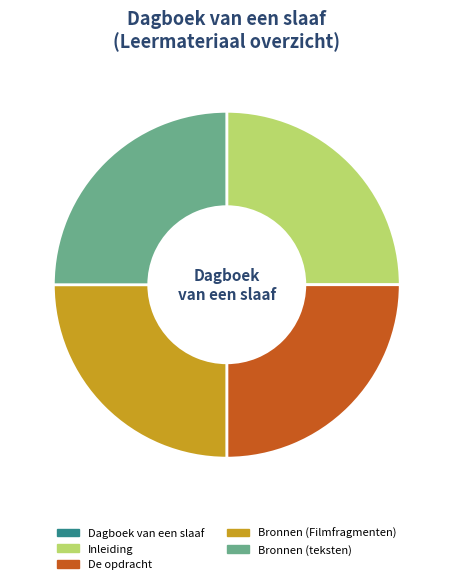

Is it true that De opdracht is 25% of the pie?

True